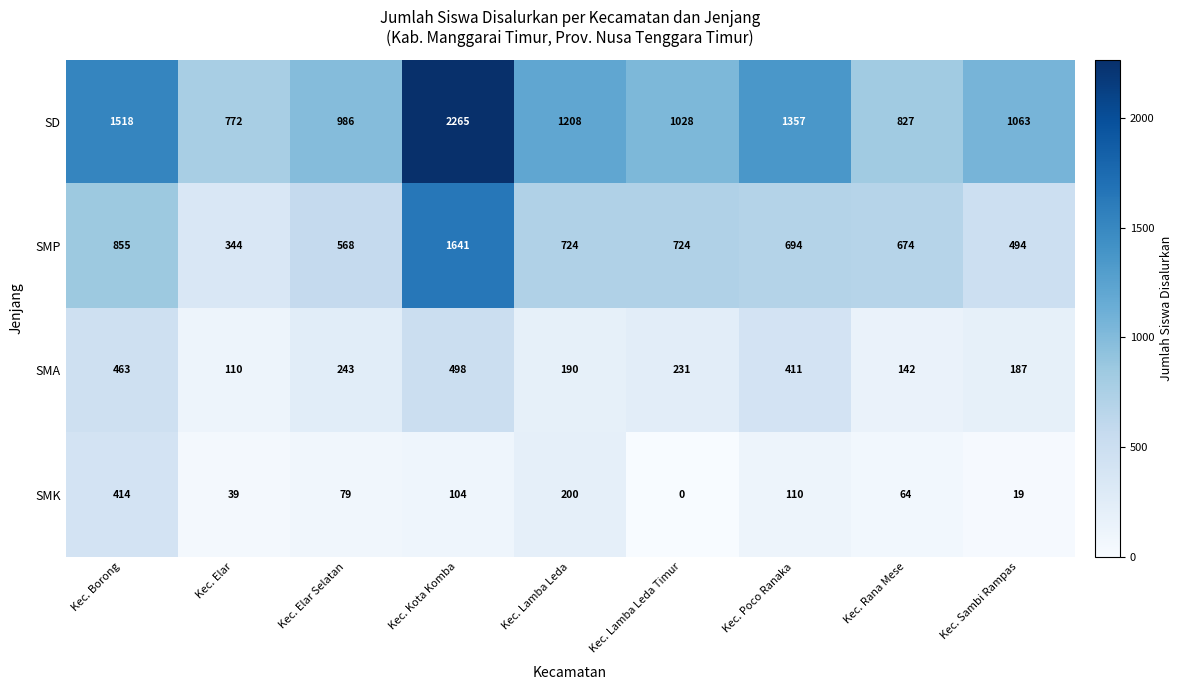

Where does the SMK series first go above 79?

Kec. Borong